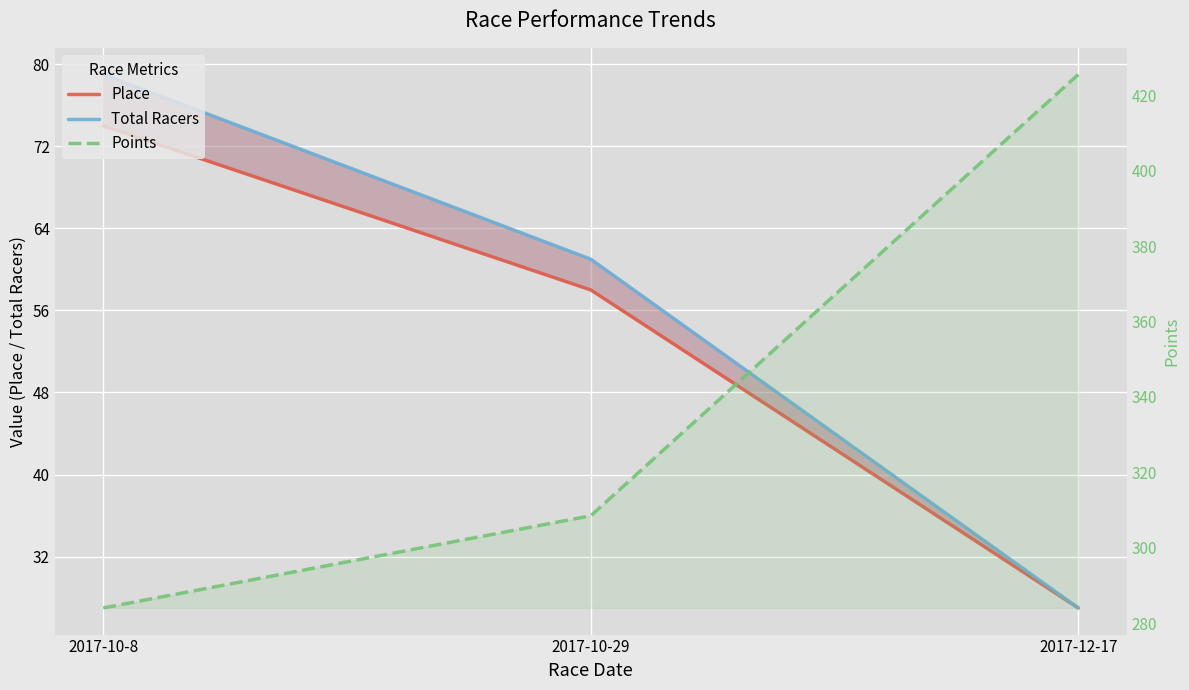

At how many categories does at least one series exceed 82?

3